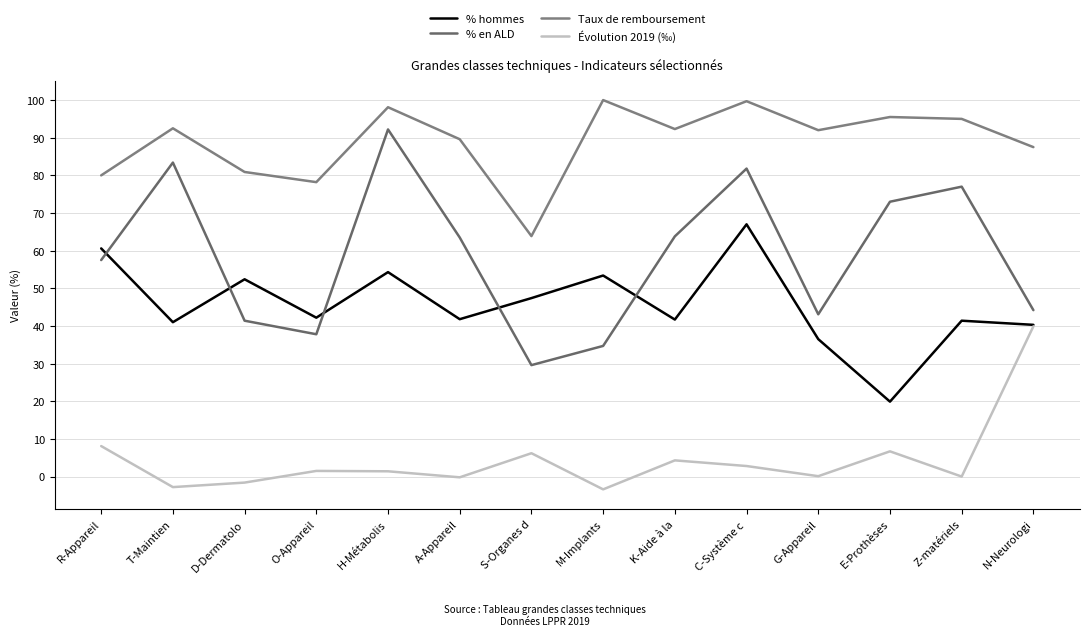

Which label corresponds to the smallest value in the chart?

M-Implants